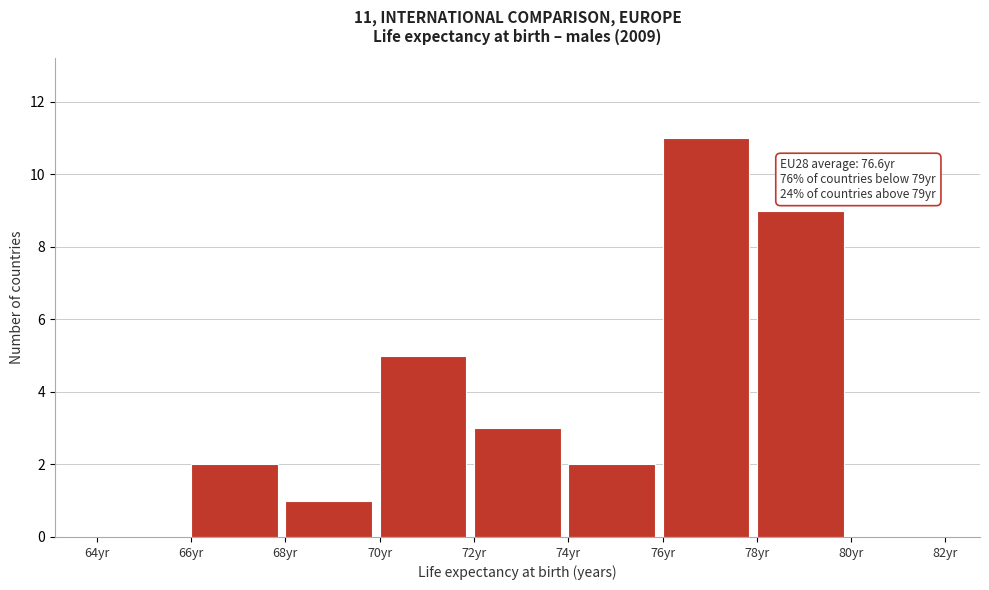

Which range on the x-axis has the tallest bar?

76 to 78